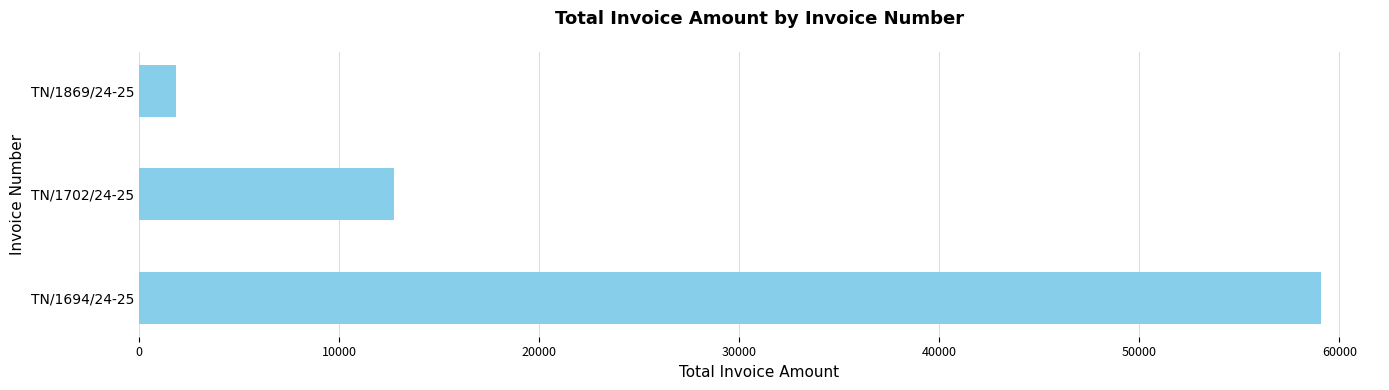

List the labels in order of value, largest first.

TN/1694/24-25, TN/1702/24-25, TN/1869/24-25